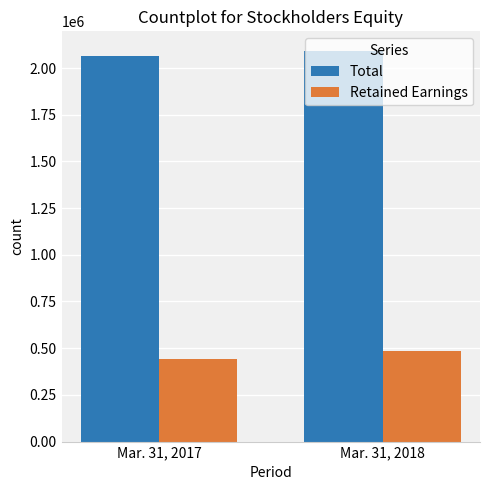

The value of Retained Earnings at Mar. 31, 2018 is 483342. True or false?

True